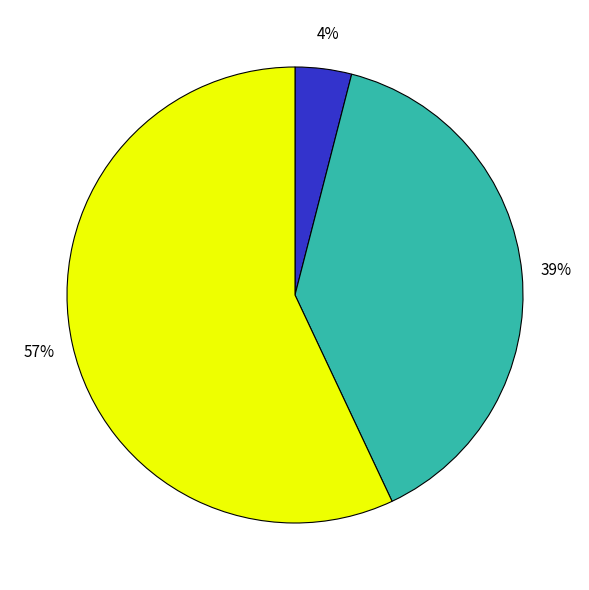

Is there any slice that represents more than half of the pie?

Yes